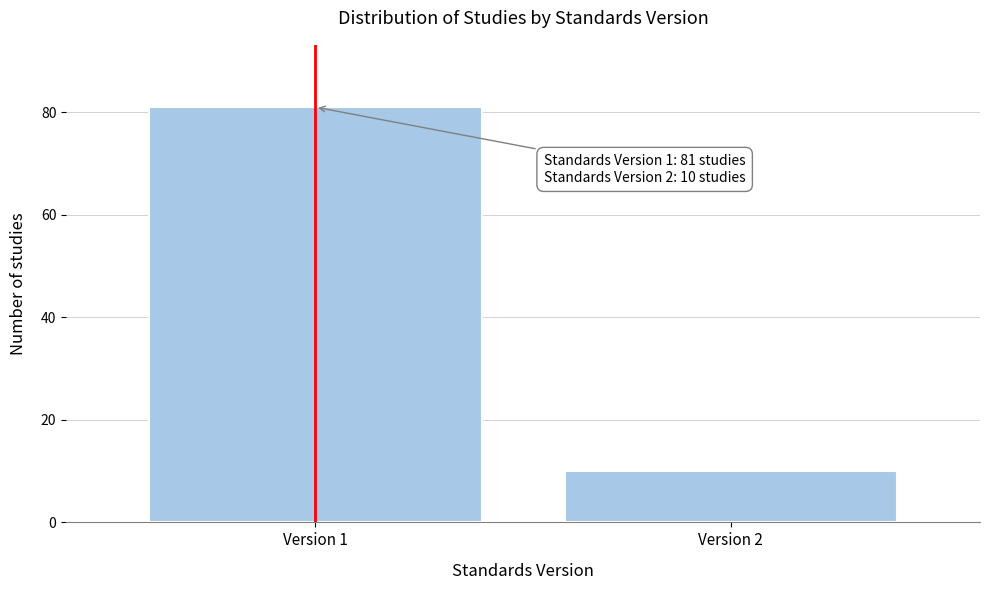

Reading right to left, list all the values displayed in this chart.

10	81